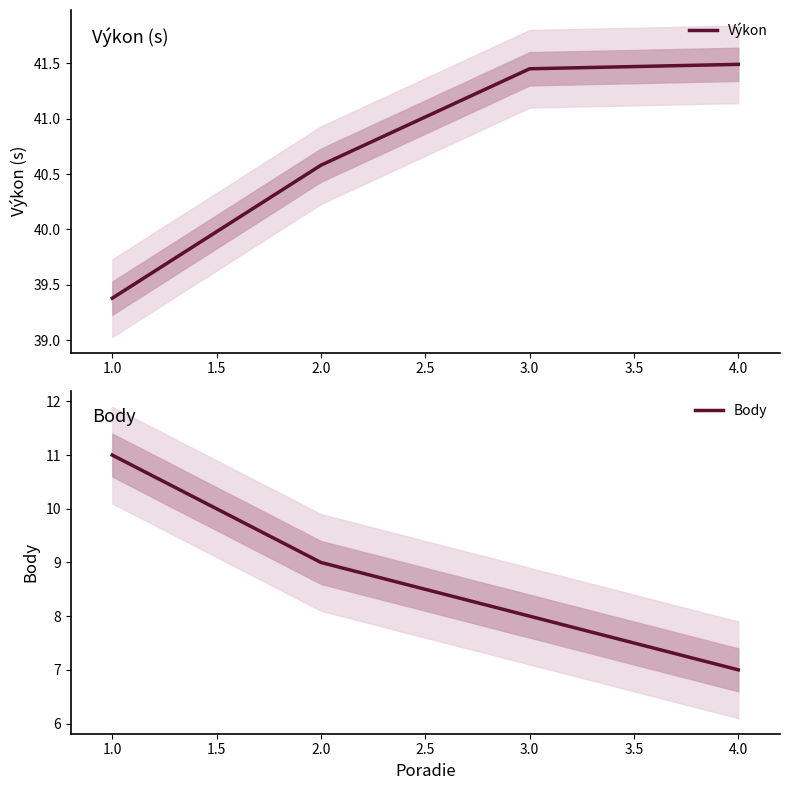

Is it true that Výkon equals 10.7 at 4.0?

False